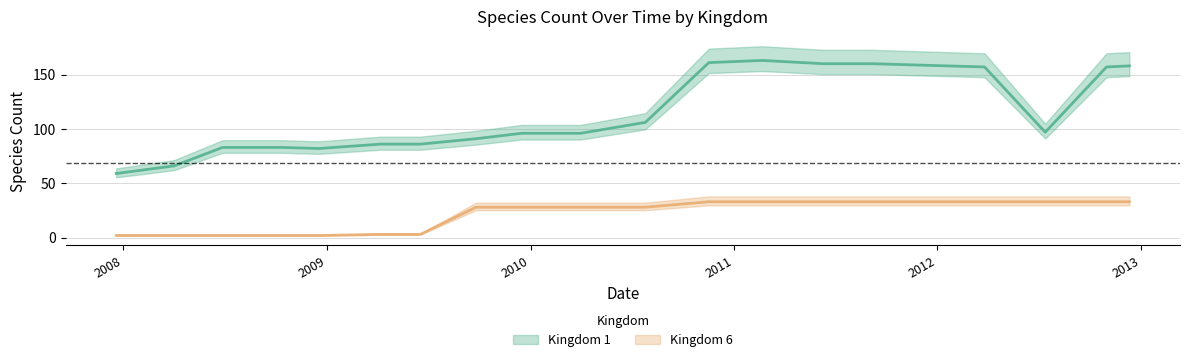

What is the total value across all series at 2012-12-11?

191